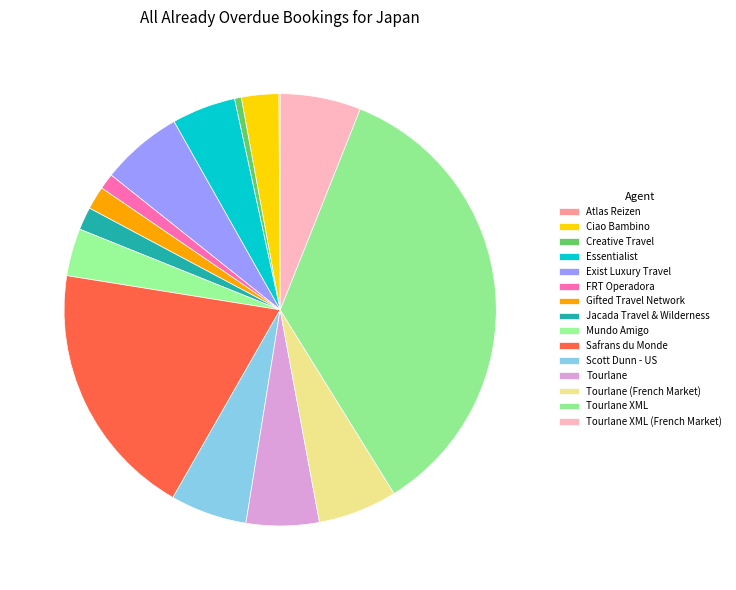

What percentage is the Tourlane XML slice, to the nearest percent?

35%